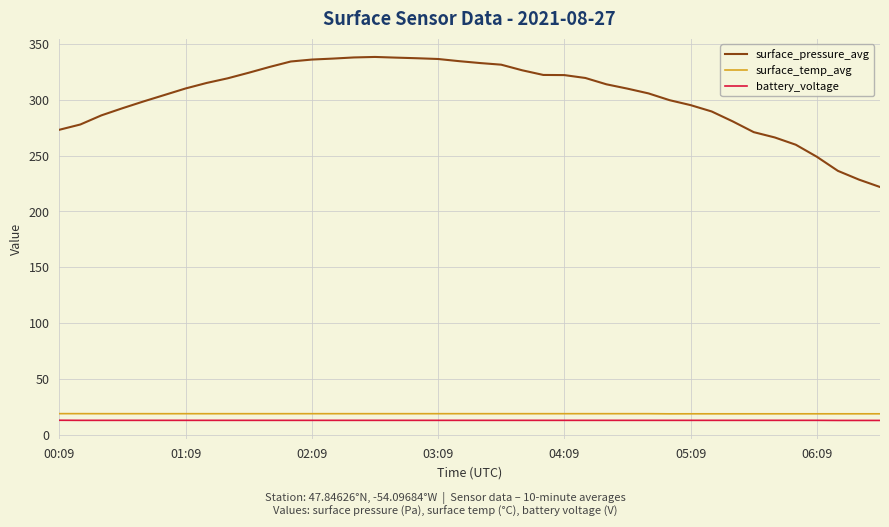

Which series has the largest total across all categories?

surface_pressure_avg